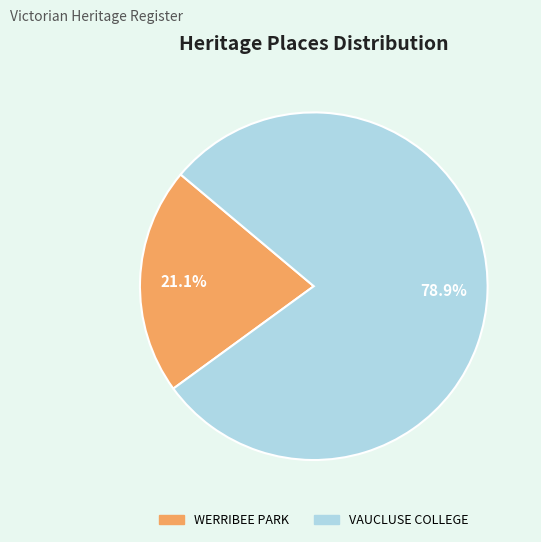

Rank the categories by value from lowest to highest.

WERRIBEE PARK, VAUCLUSE COLLEGE